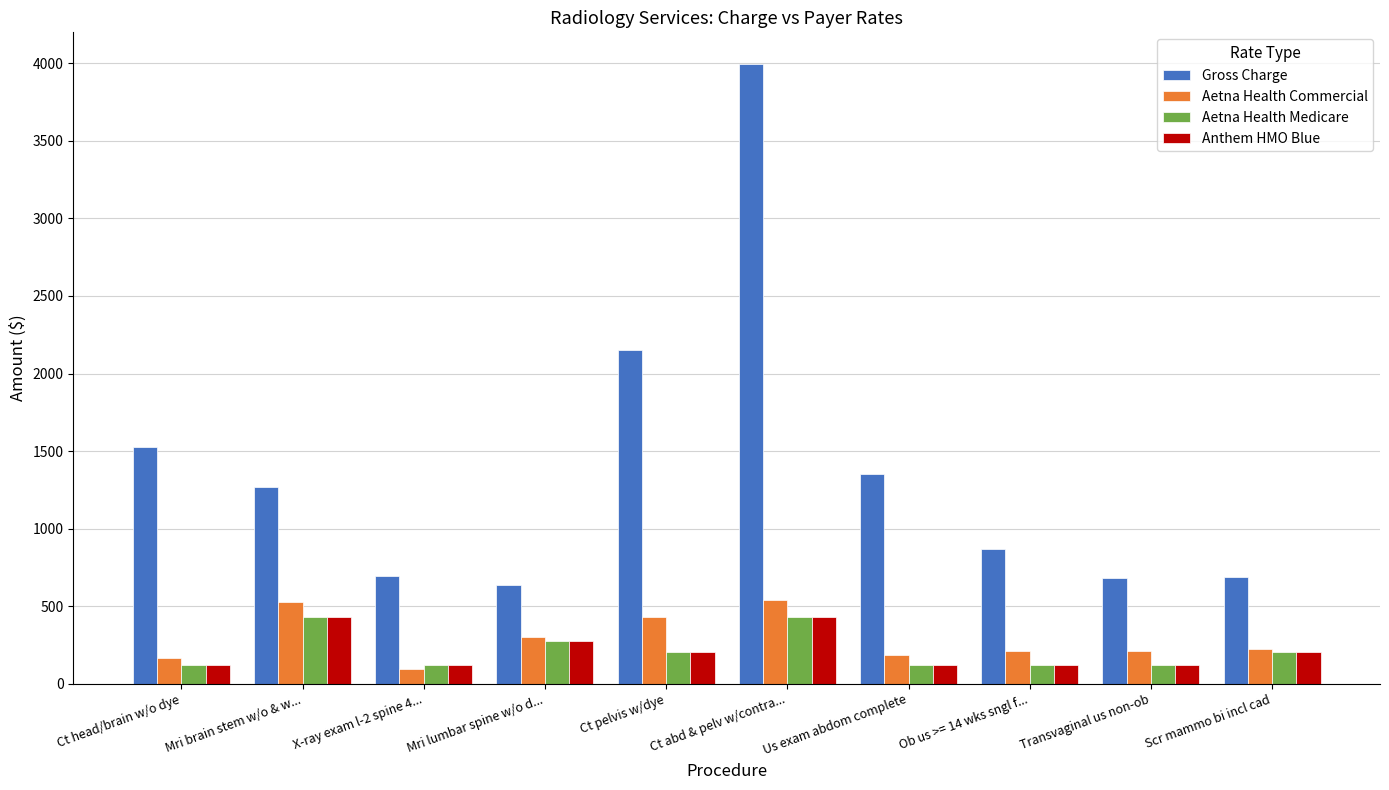

Which category has the lowest value in the Gross Charge series?

Mri lumbar spine w/o d...